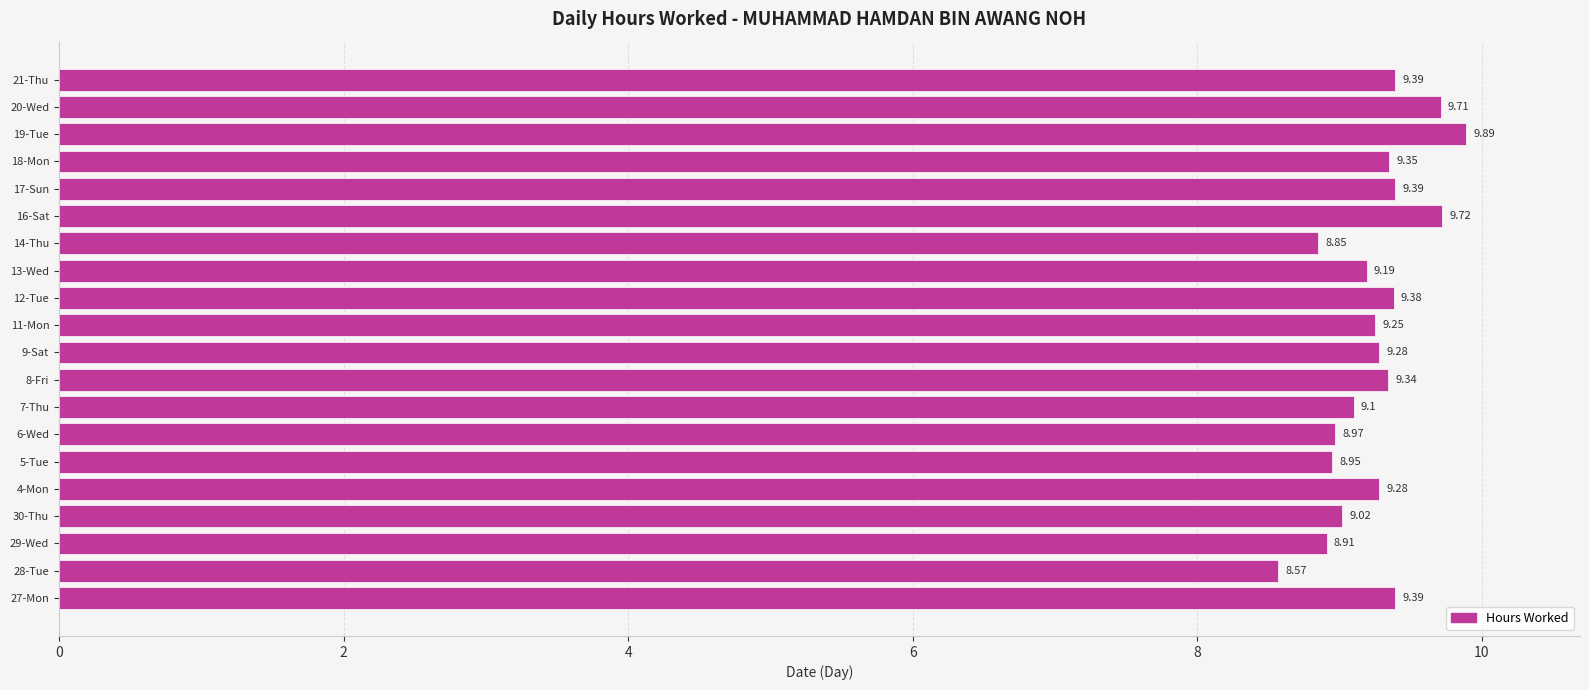

What is the difference between the maximum and minimum values?

1.3